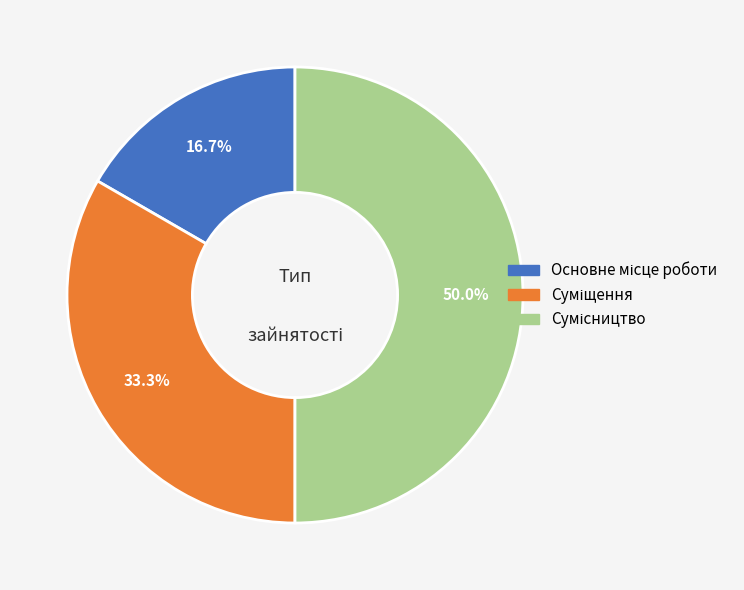

How many slices are in this pie chart?

3